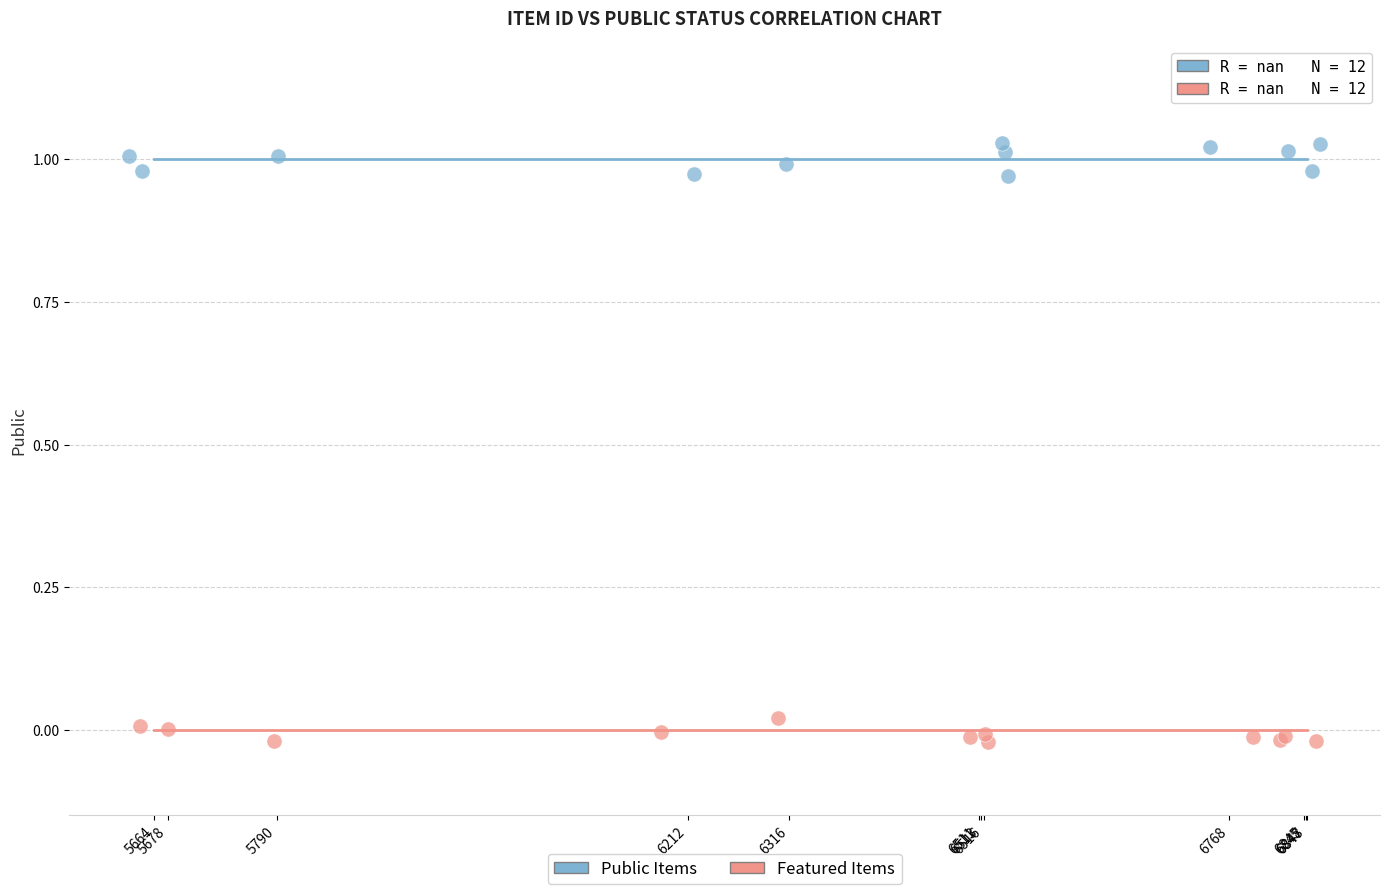

Which series contains the highest Y value?

Public Items